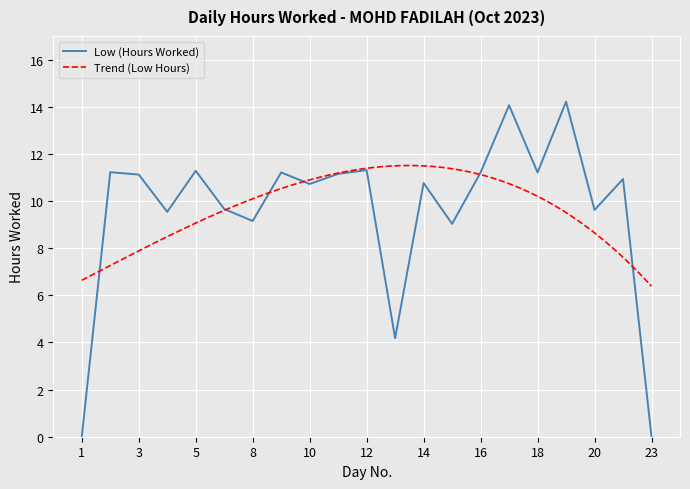

The value at 16 is 11.2. True or false?

True